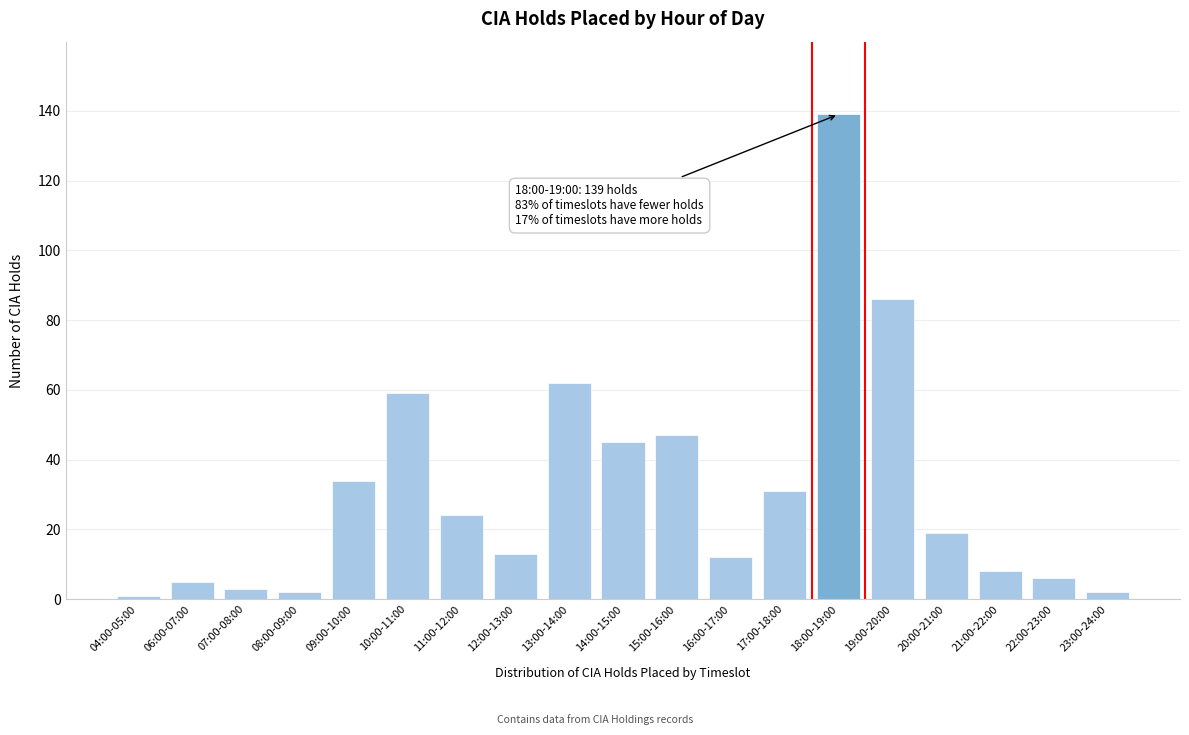

Reading left to right, list all the values displayed in this chart.

04:00-05:00=1	06:00-07:00=5	07:00-08:00=3	08:00-09:00=2	09:00-10:00=34	10:00-11:00=59	11:00-12:00=24	12:00-13:00=13	13:00-14:00=62	14:00-15:00=45	15:00-16:00=47	16:00-17:00=12	17:00-18:00=31	18:00-19:00=139	19:00-20:00=86	20:00-21:00=19	21:00-22:00=8	22:00-23:00=6	23:00-24:00=2